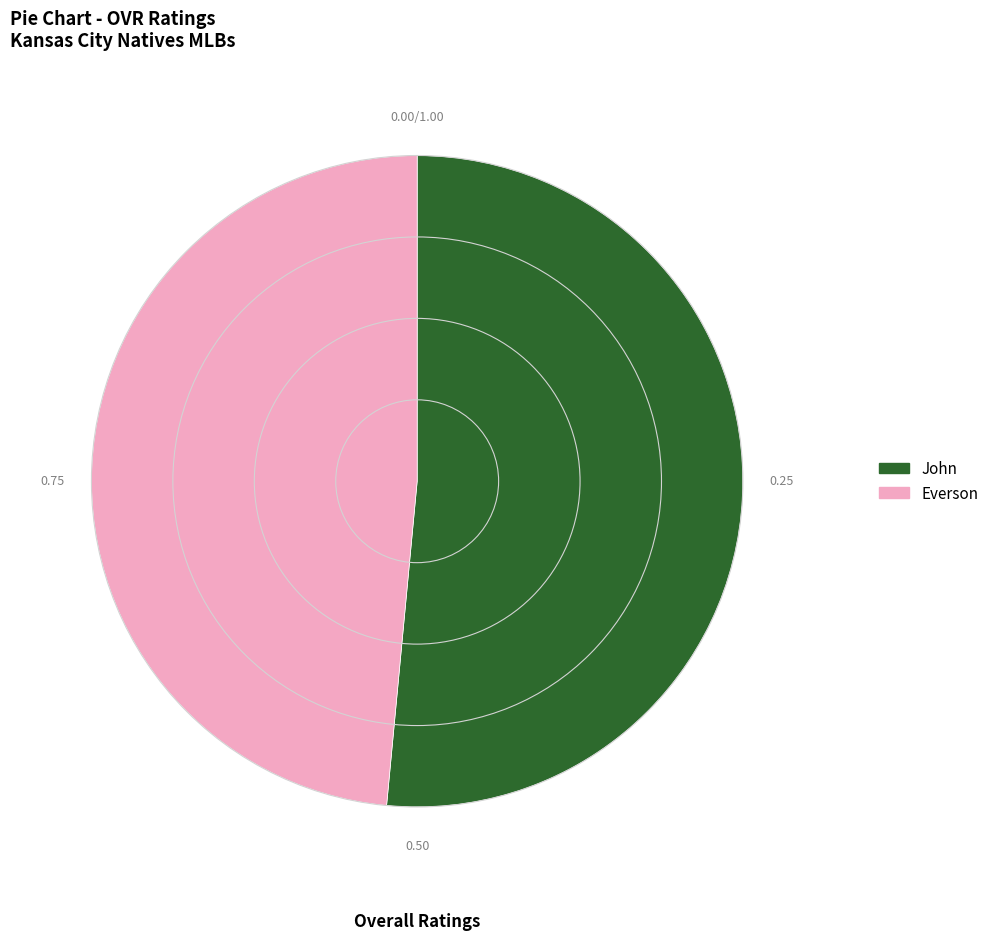

Is it true that Everson is 41% of the pie?

False